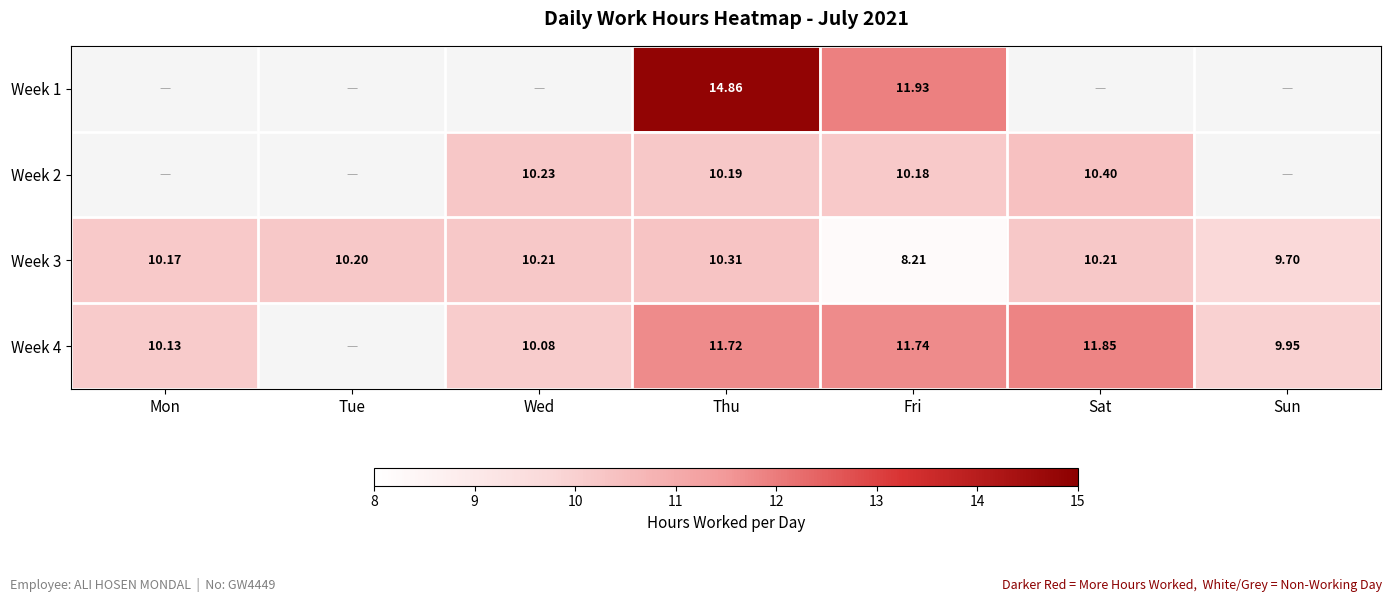

At which label is Week 3 closest to 9?

Sun